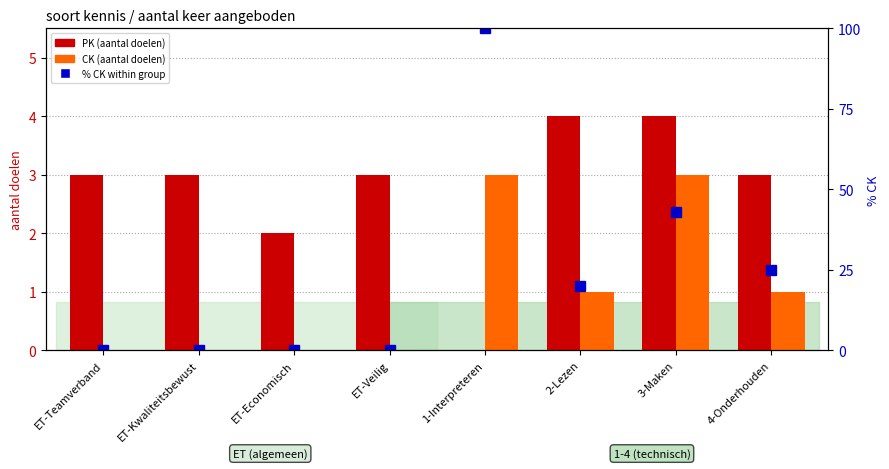

The value of PK (aantal doelen) at 1-Interpreteren is -2. True or false?

False